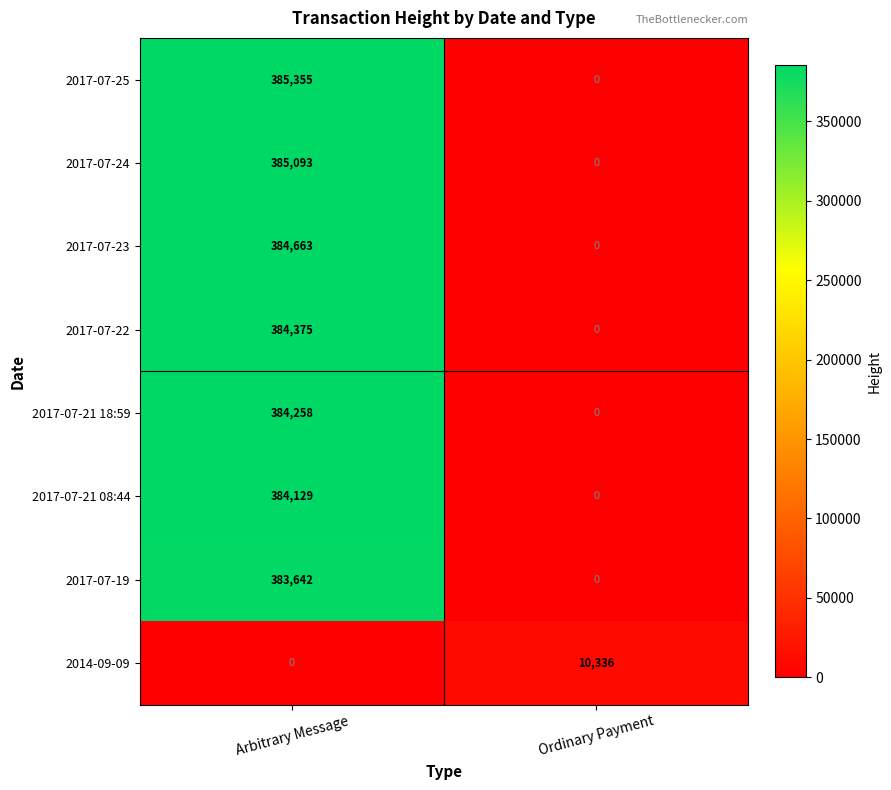

How many data points in 2017-07-23 are less than 384663?

1